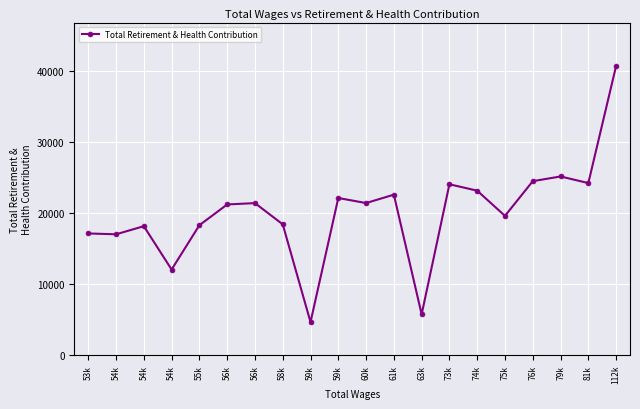

The value at 61k is 22560. True or false?

True